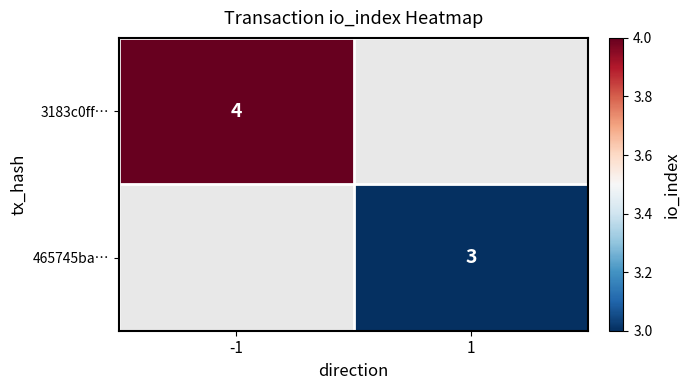

The 465745ba… series shows 5 at 1. True or false?

False